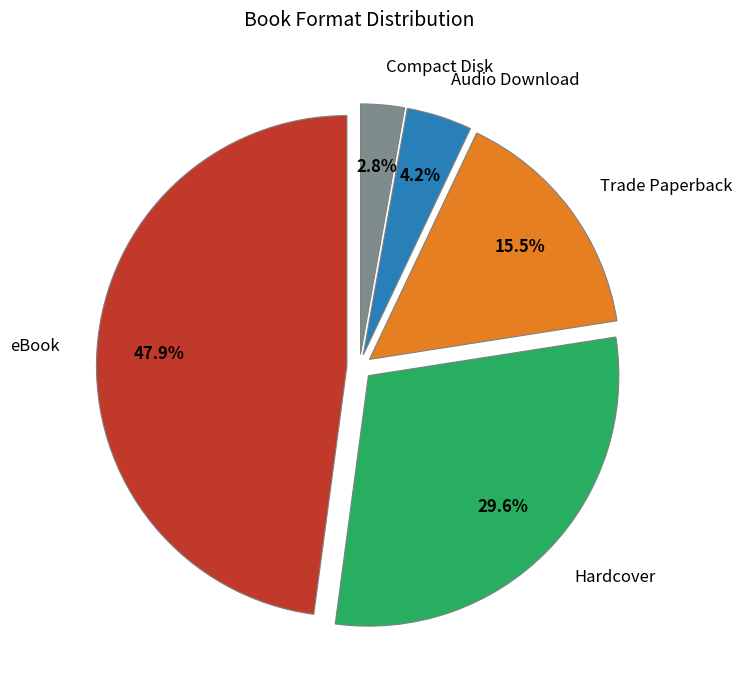

Is it true that Hardcover is 43% of the pie?

False